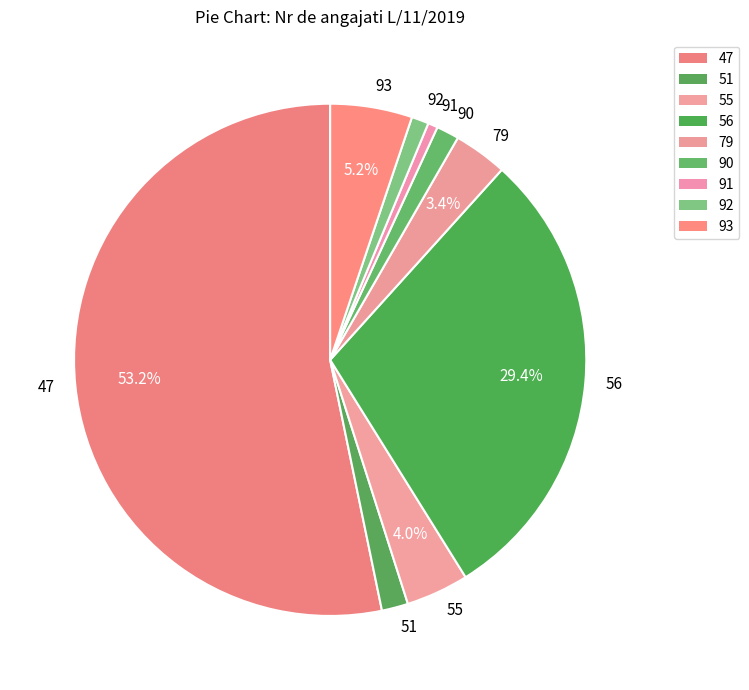

What percentage is the 92 slice, to the nearest percent?

1%